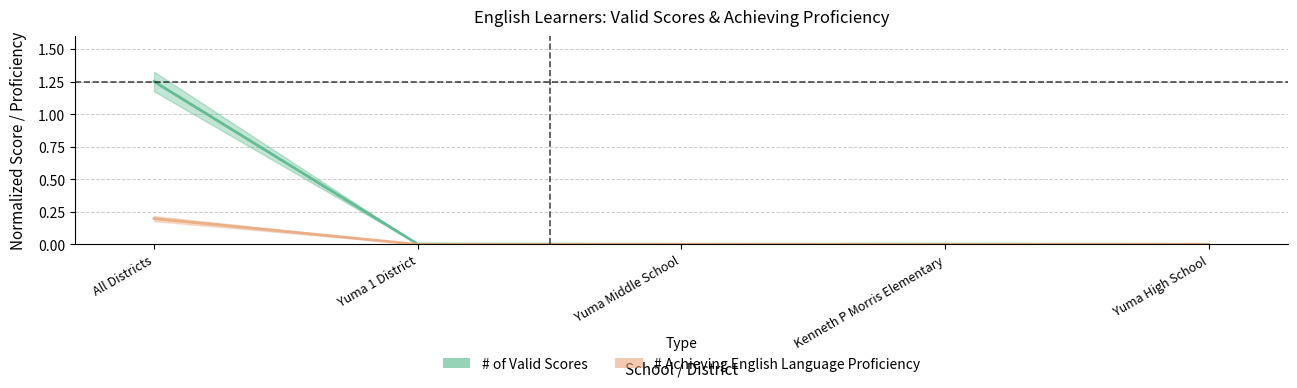

At which label does # Achieving English Language Proficiency reach its peak?

All Districts